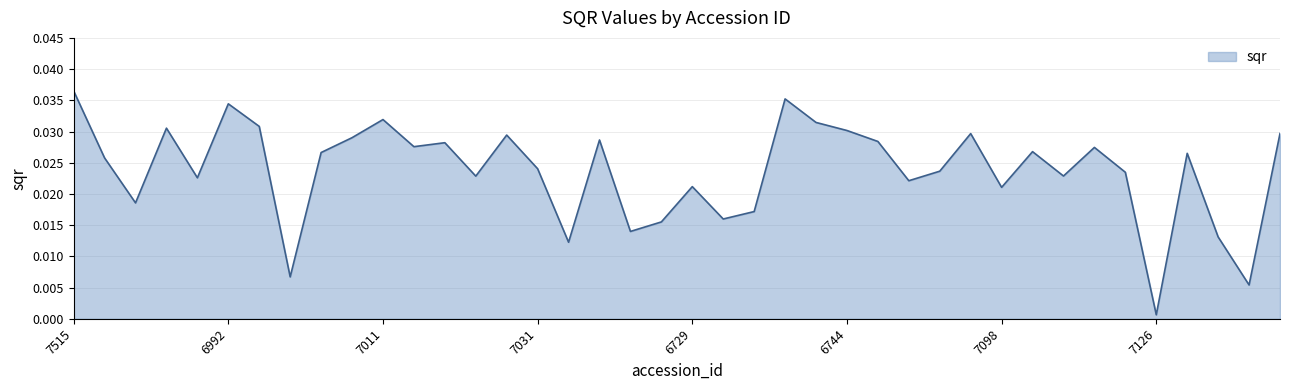

Does the chart have visible grid lines?

Yes